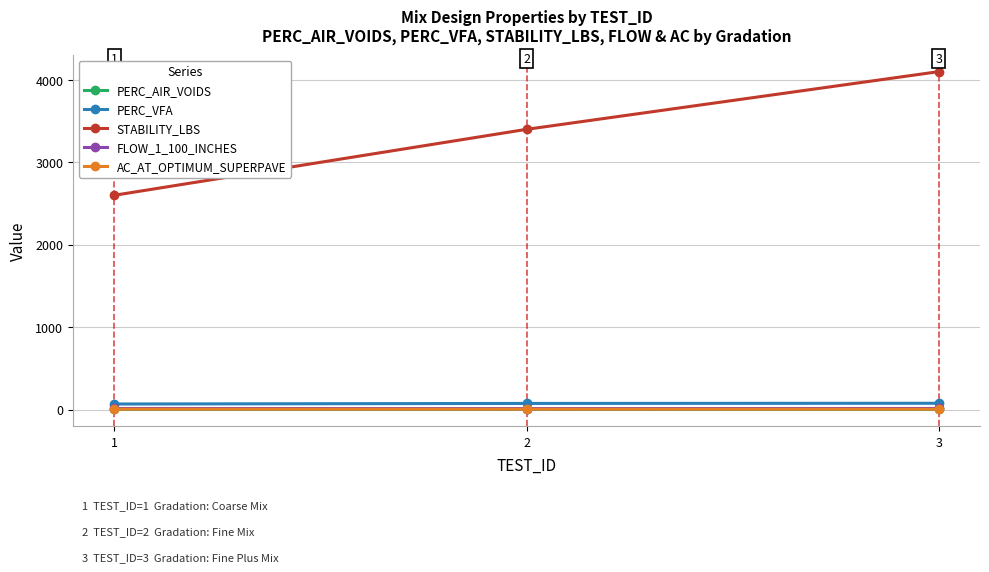

What is the maximum value shown in the chart?

4100.0